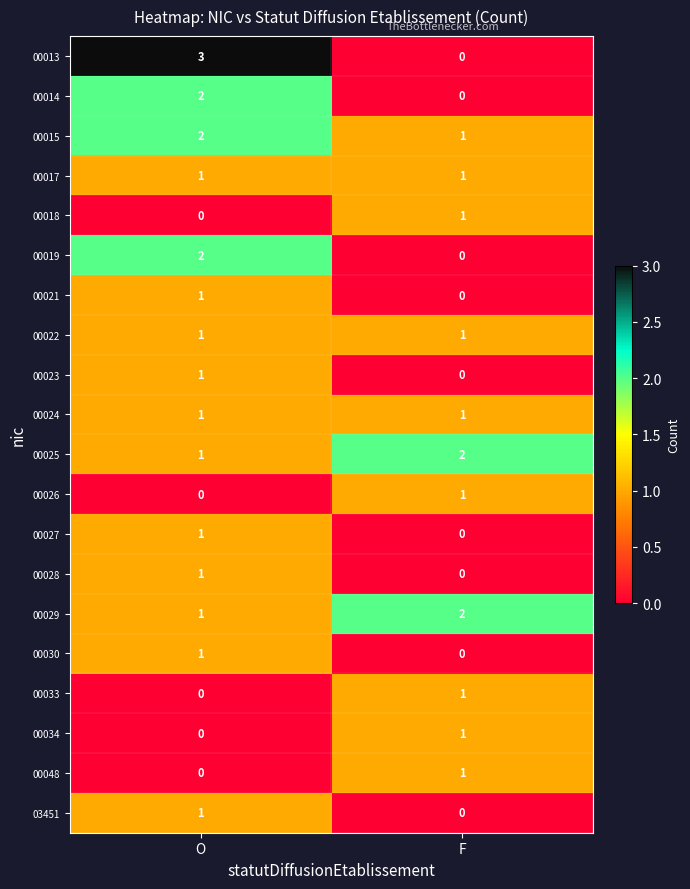

What is the maximum value shown in the chart?

3